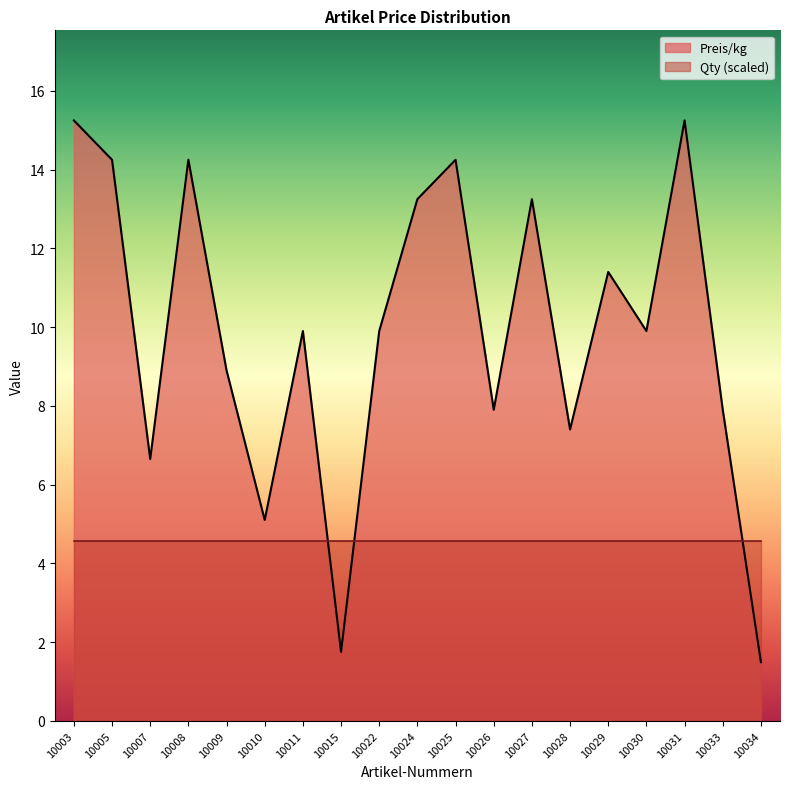

At which category does the data reach its first local peak?

10008